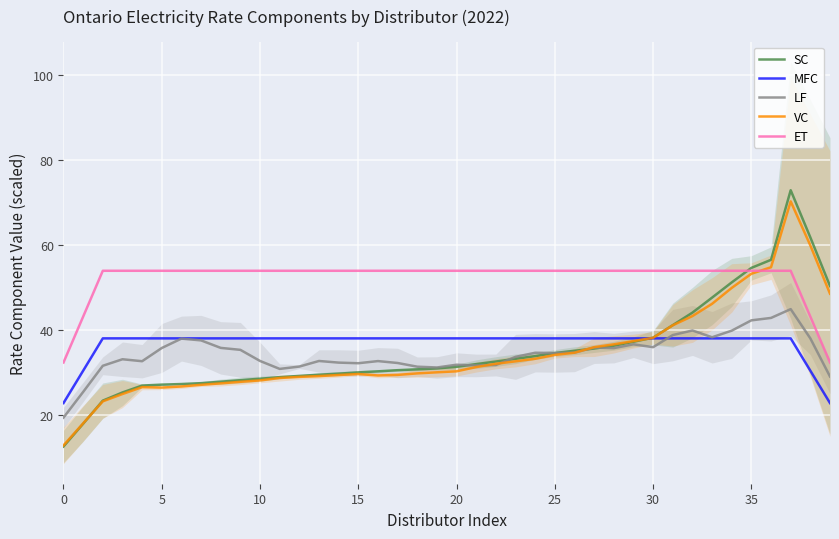

Where does the LF series first go above 34?

5